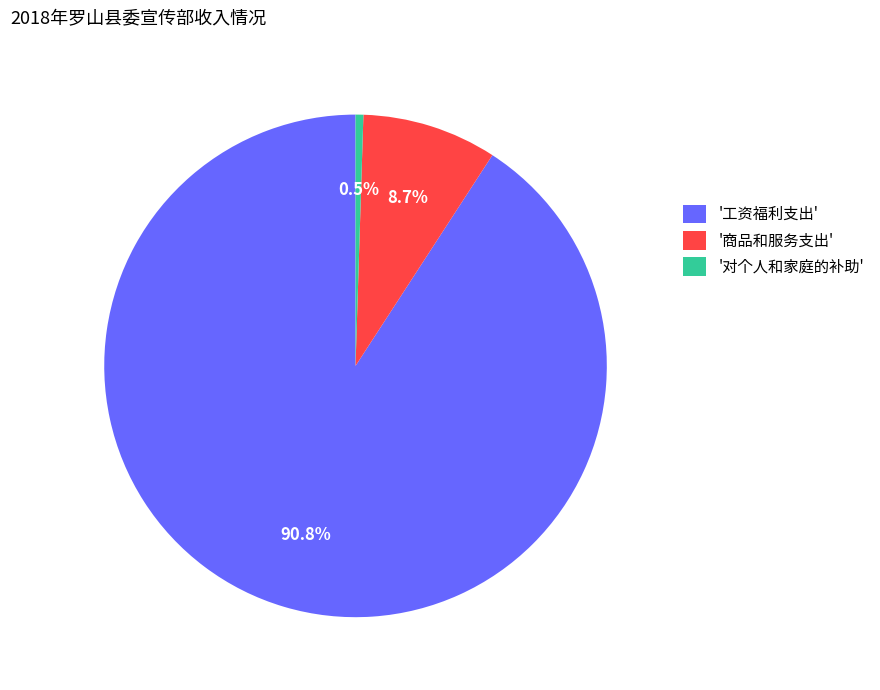

Between '商品和服务支出' and '工资福利支出', which is larger?

'工资福利支出'